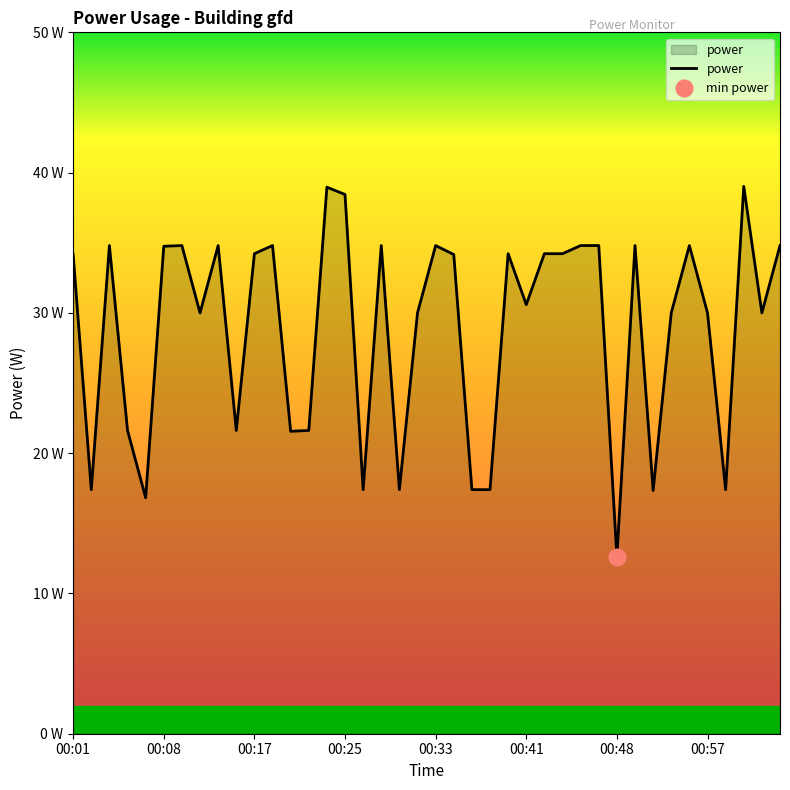

The value at 00:06 is 30.1. True or false?

False